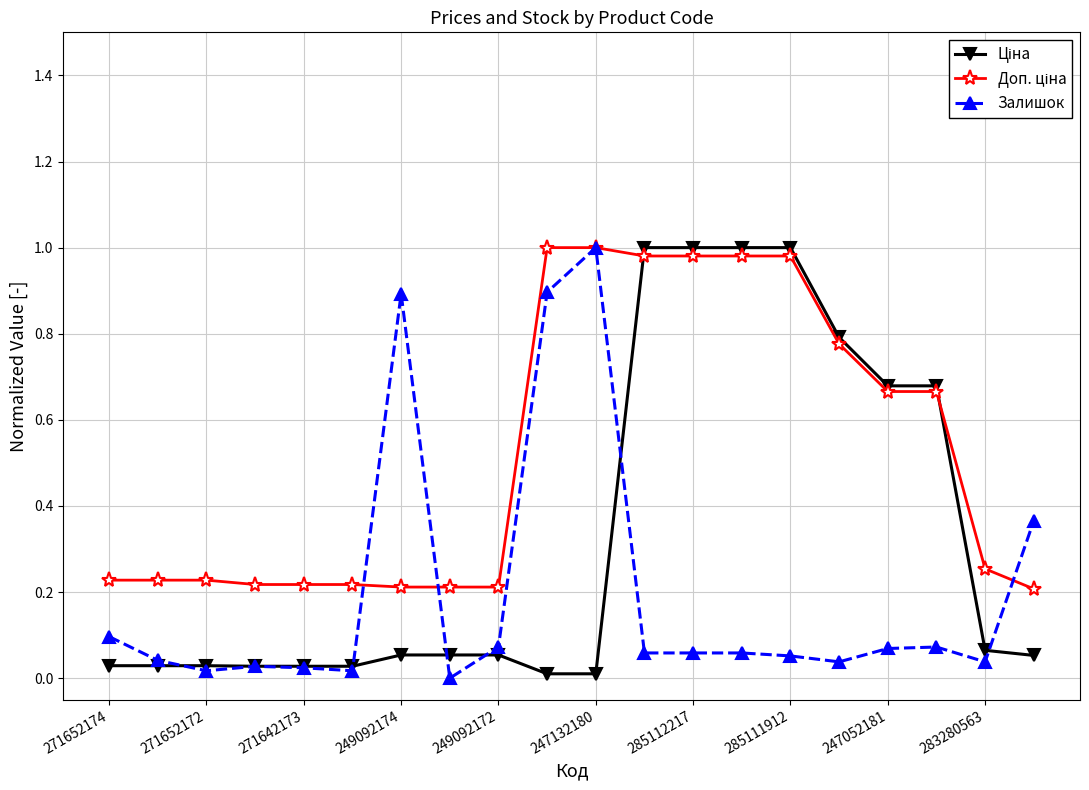

True or false: Залишок has more than 0 interior local peaks.

True